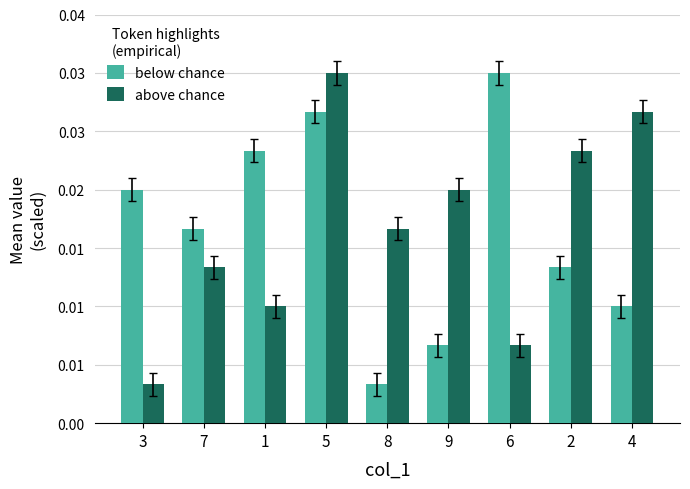

Does the chart contain stacked bars?

No